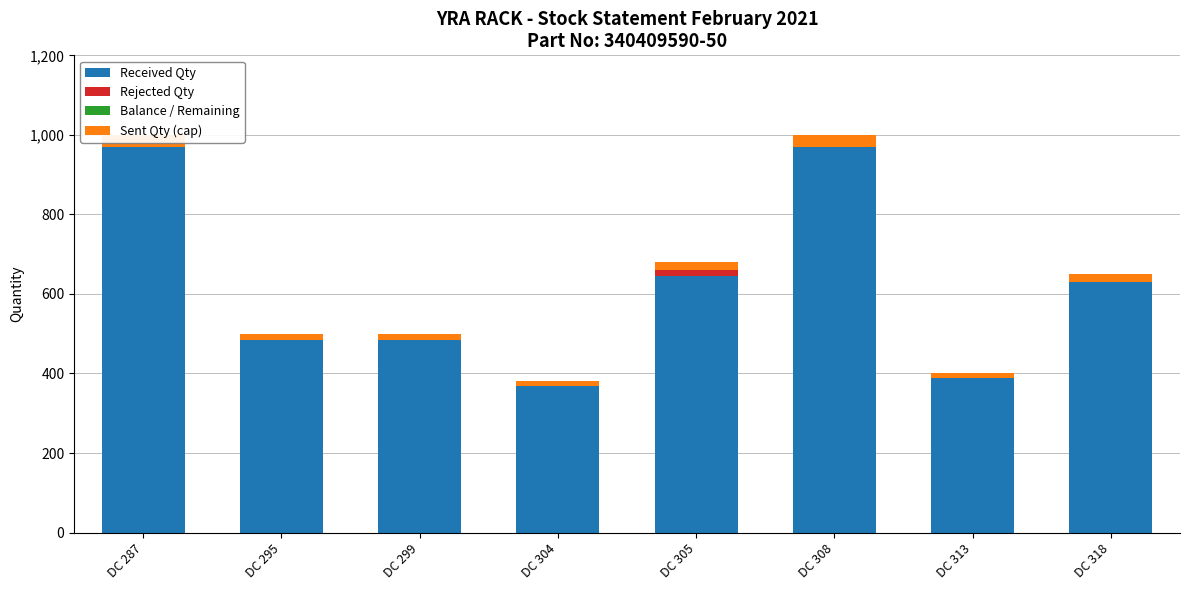

What is the sum of all Sent Qty (cap) values?

153.3